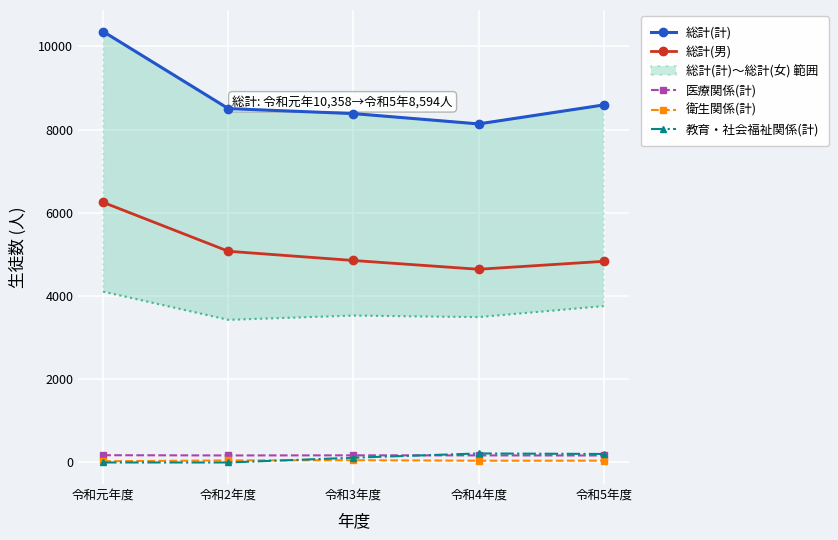

Count the number of data series in this chart.

5